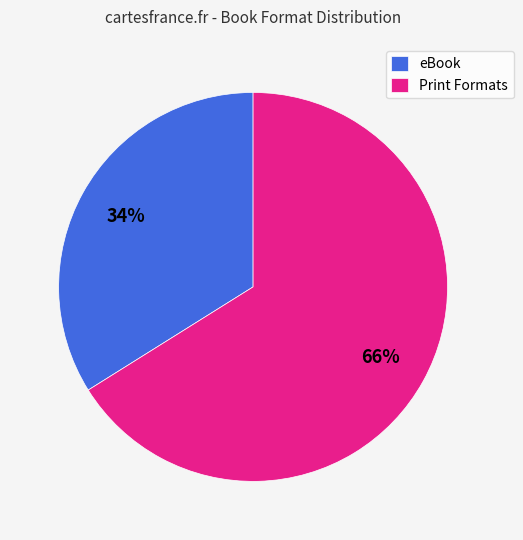

Which category has the smallest portion of the pie?

eBook